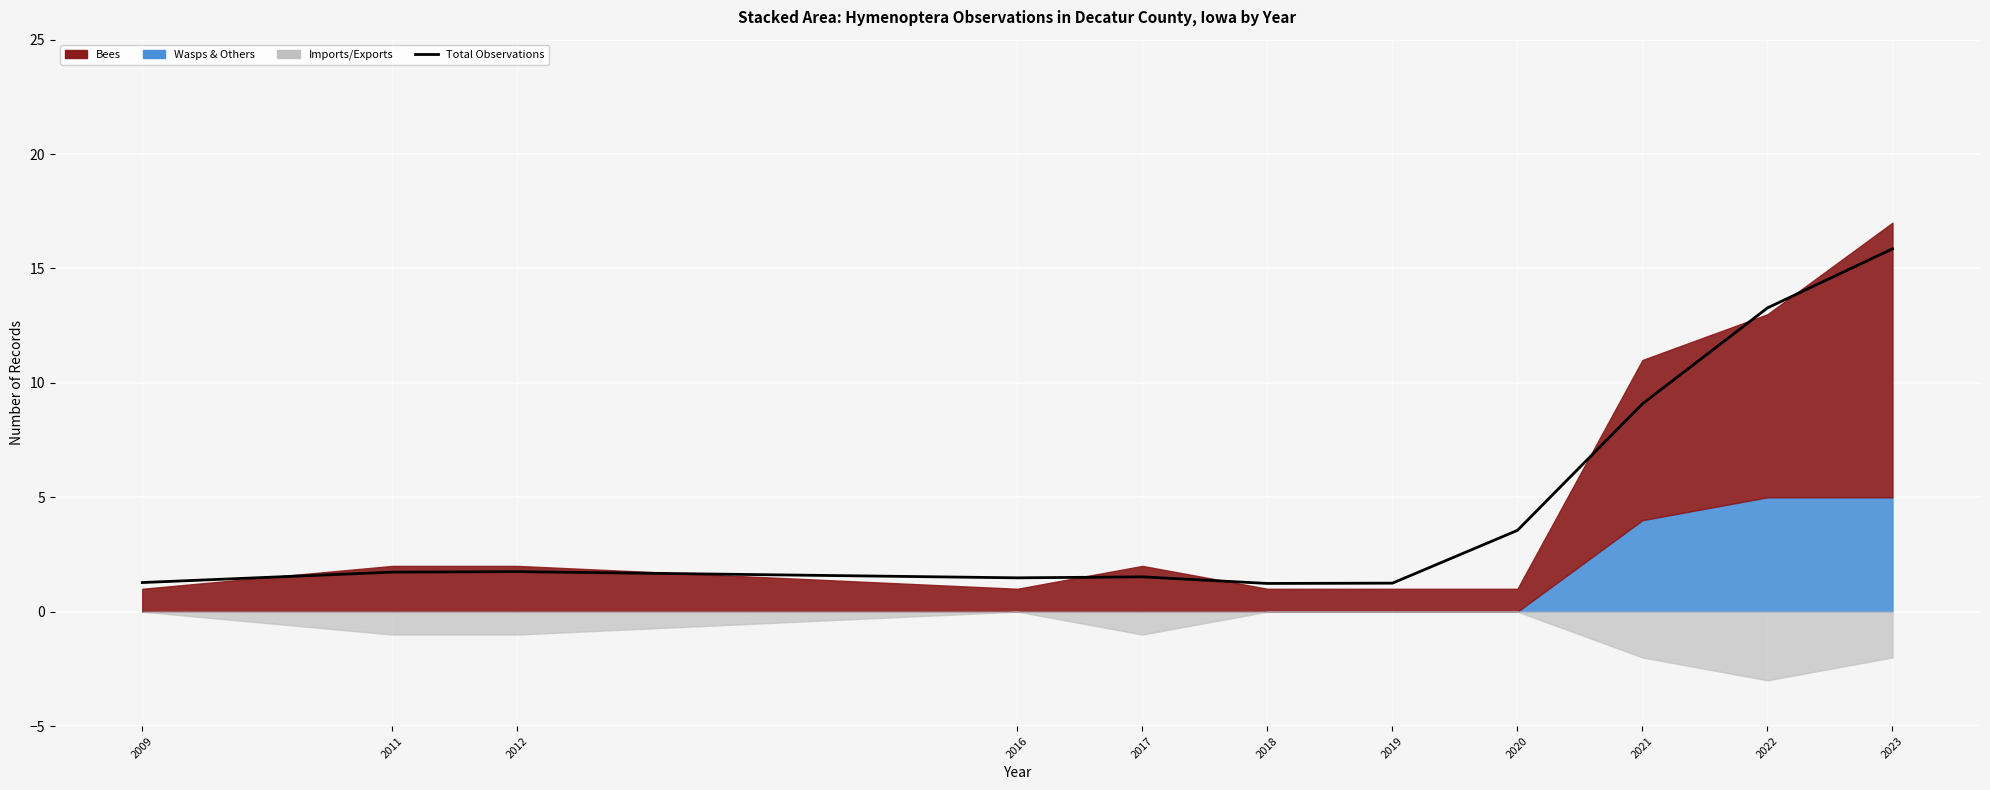

At which label is the value closest to 8?

2021